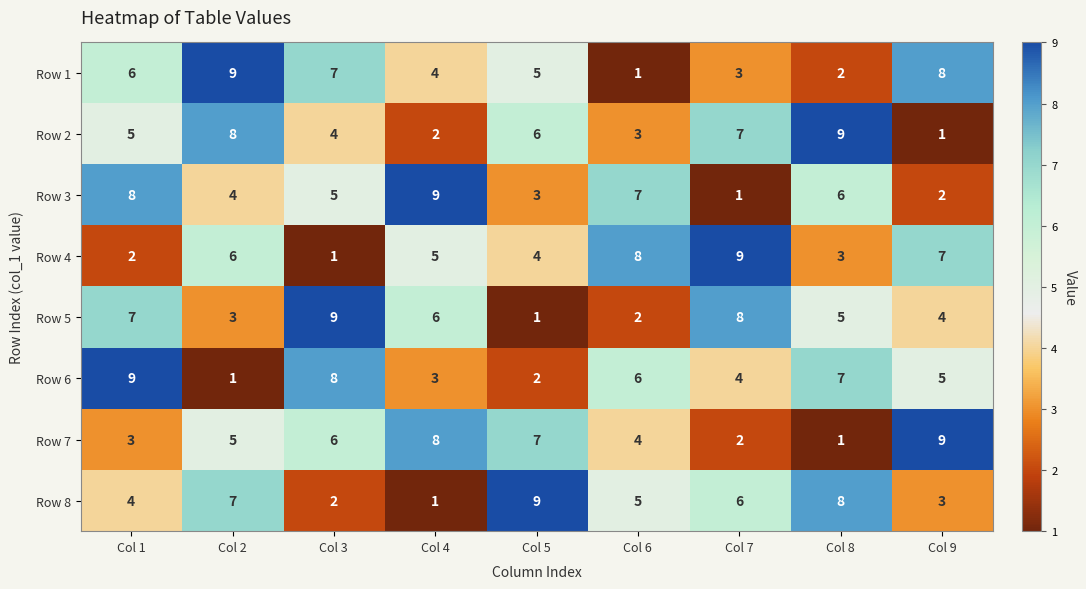

Rank the series at Col 1 from lowest to highest value.

Row 4, Row 7, Row 8, Row 2, Row 1, Row 5, Row 3, Row 6